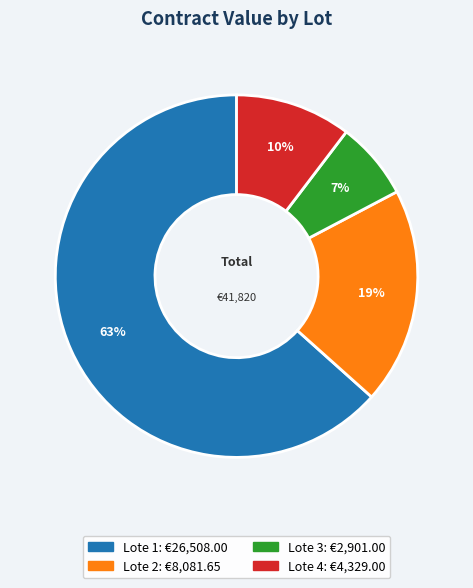

Which has a higher value, Lote 1 or Lote 3?

Lote 1